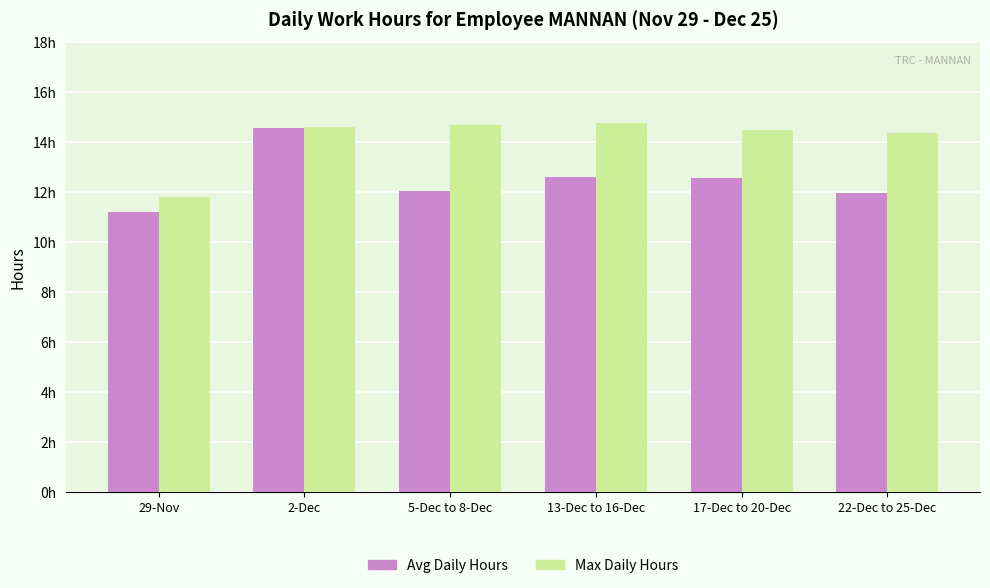

What is the difference between the second highest and minimum values in the Max Daily Hours series?

2.9